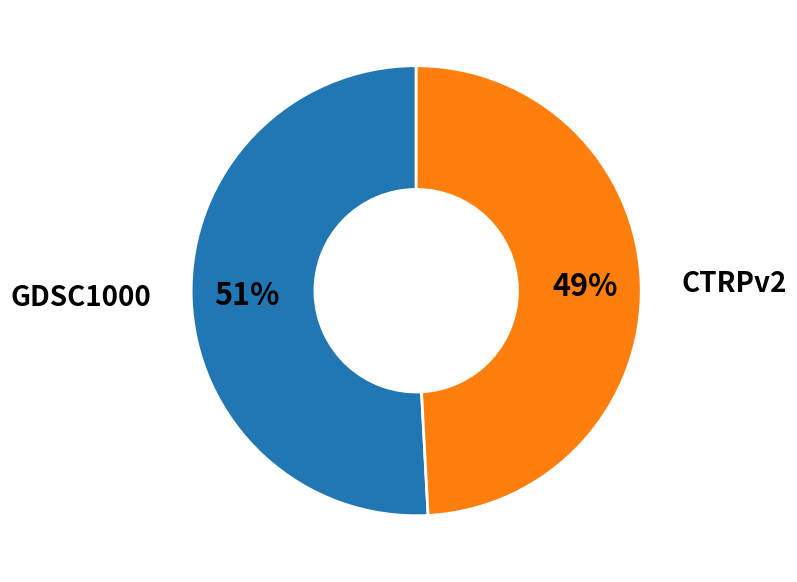

Is there a majority slice in this chart?

Yes